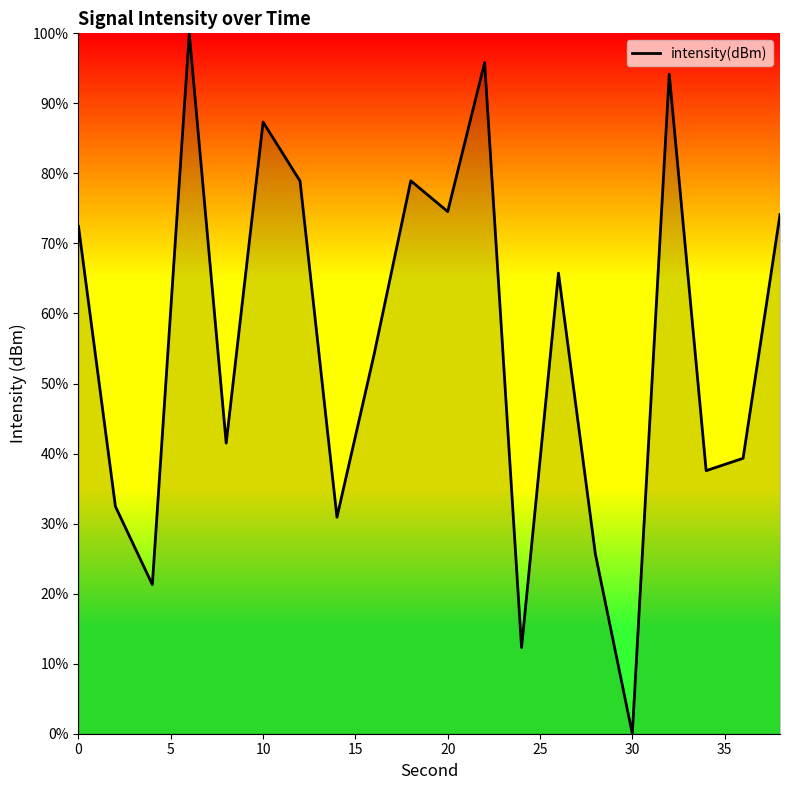

What is the difference between the maximum and minimum values?

100.0